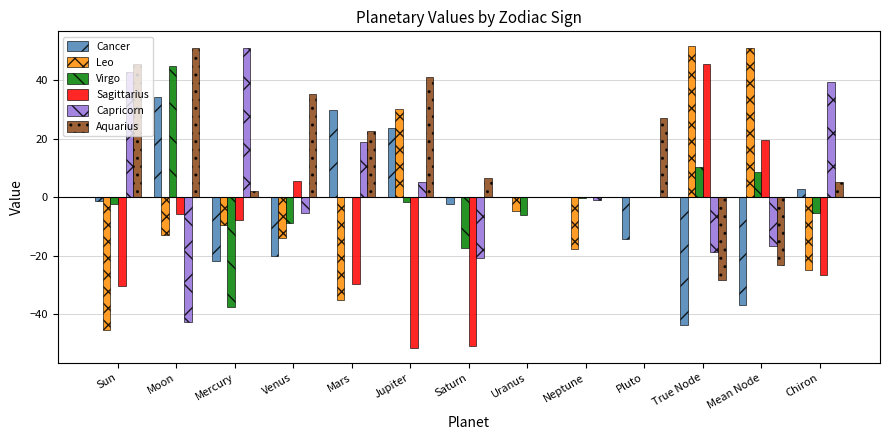

At which label does Capricorn reach its peak?

Mercury